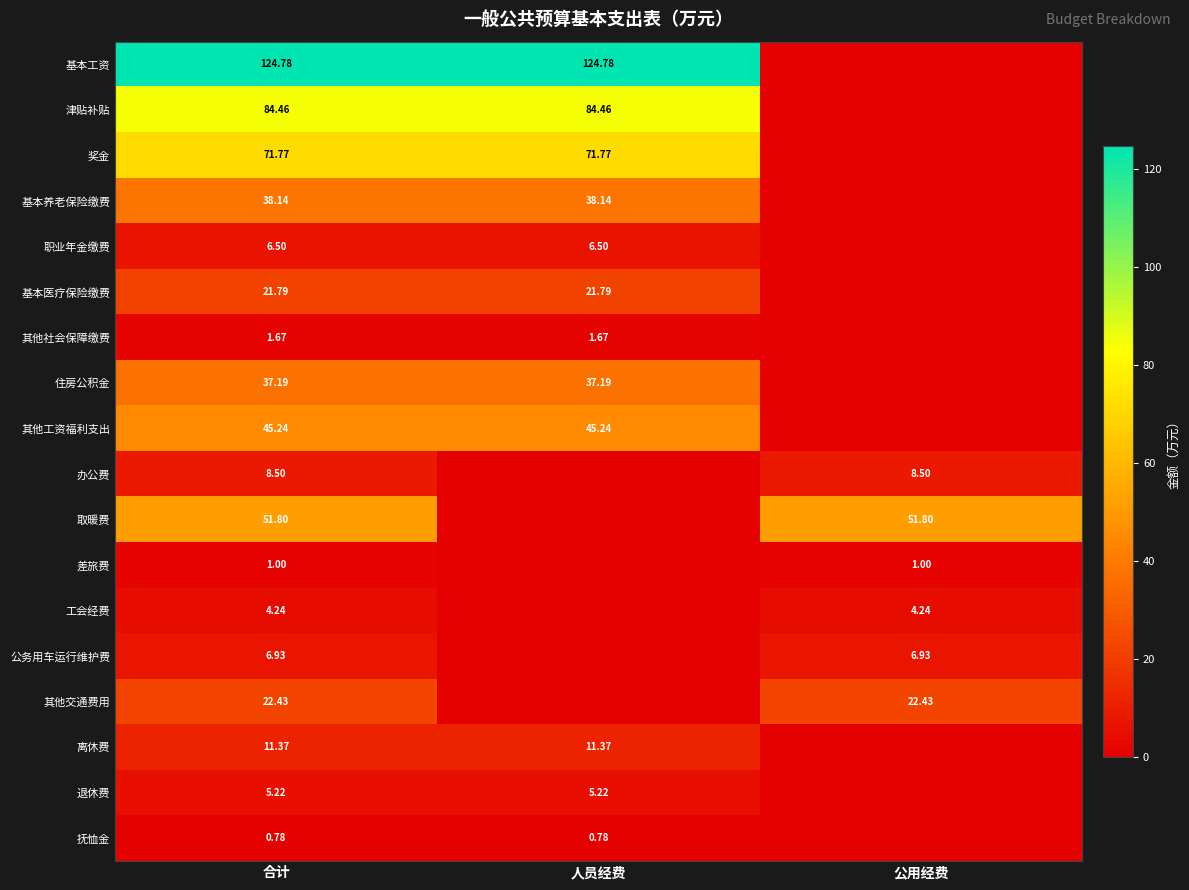

Is the value of 基本养老保险缴费 at 人员经费 greater than the value of 办公费 at 合计?

Yes